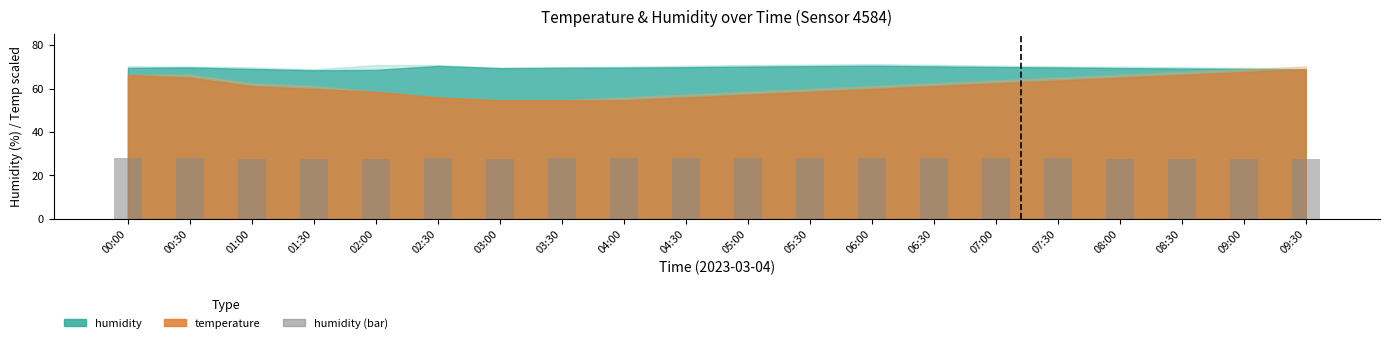

What is the label of the 16th bar from the left?

07:30